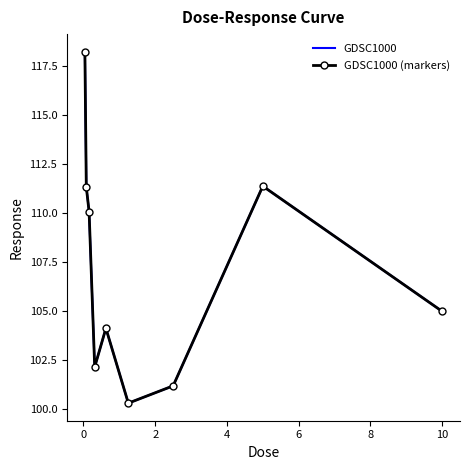

What is the value of the GDSC1000 point at the 4th from the left?

102.1